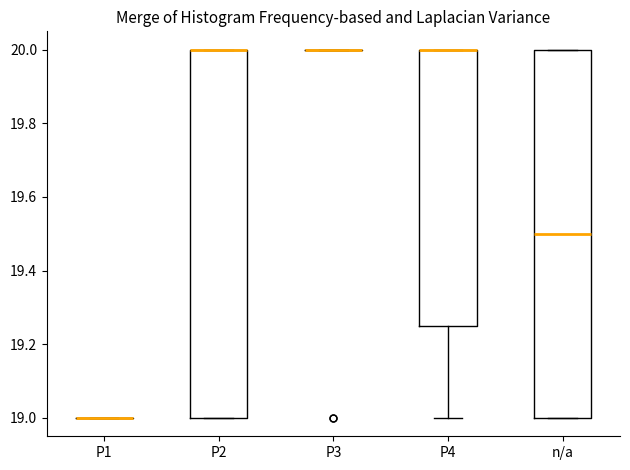

Reading left to right, transcribe this box plot: for each box, give where its median line is, the range the box spans, and where its two whiskers end, as read against the y-axis. The values are not printed on the chart, so give them approximately, as read against the axis.

P1: box collapsed to a line at 19.00, whiskers 19.00 to 19.00
P2: median 20.00 (drawn on the box's upper edge), box 19.00 to 20.00, whiskers 19.00 to 20.00
P3: box collapsed to a line at 20.00, whiskers 20.00 to 20.00
P4: median 20.00 (drawn on the box's upper edge), box 19.26 to 20.00, whiskers 19.00 to 20.00
n/a: median 19.50, box 19.00 to 20.00, whiskers 19.00 to 20.00